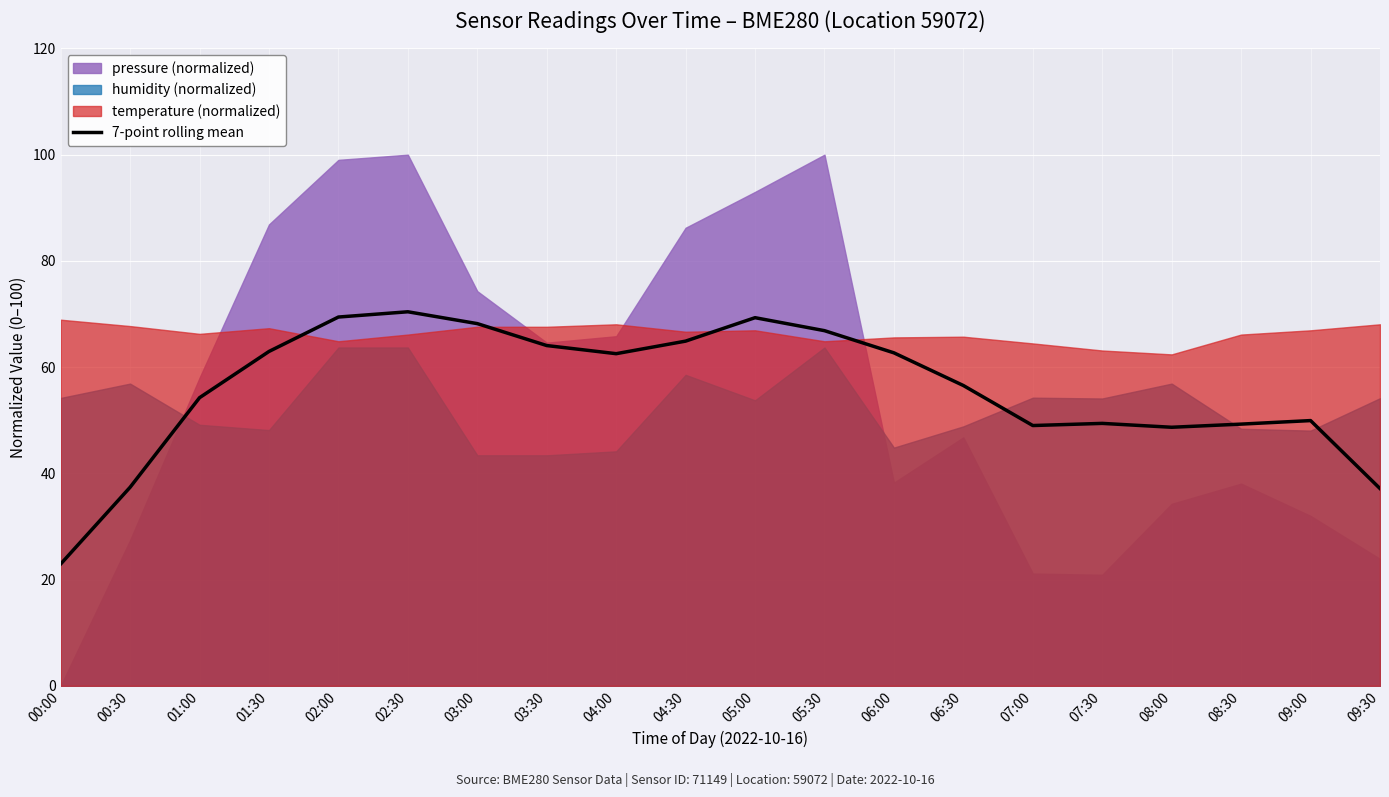

What is the label of the 8th point from the right?

06:00